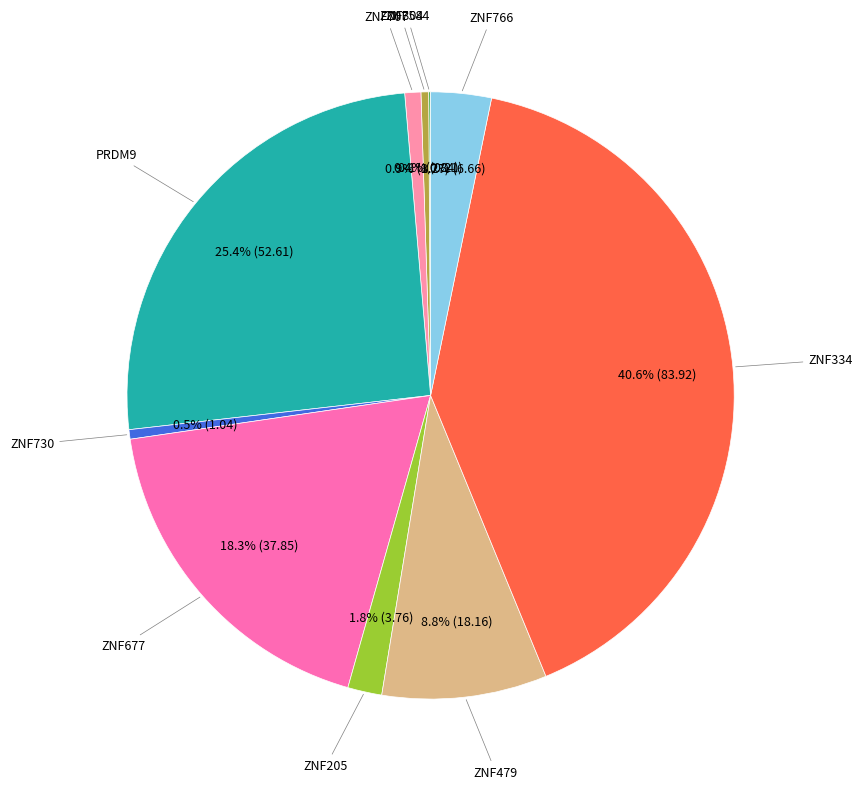

Is there any slice that represents more than half of the pie?

No